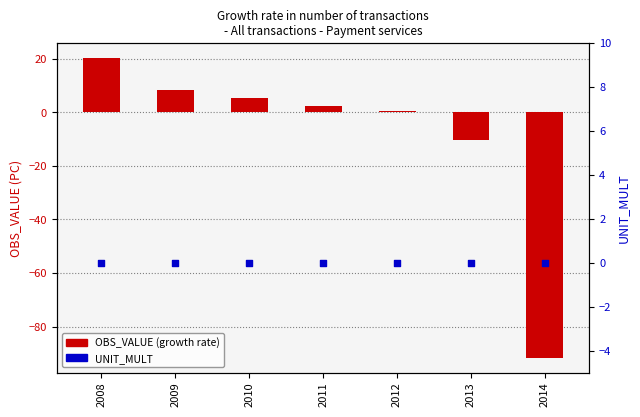

At which category is the sum across all series the highest?

2008